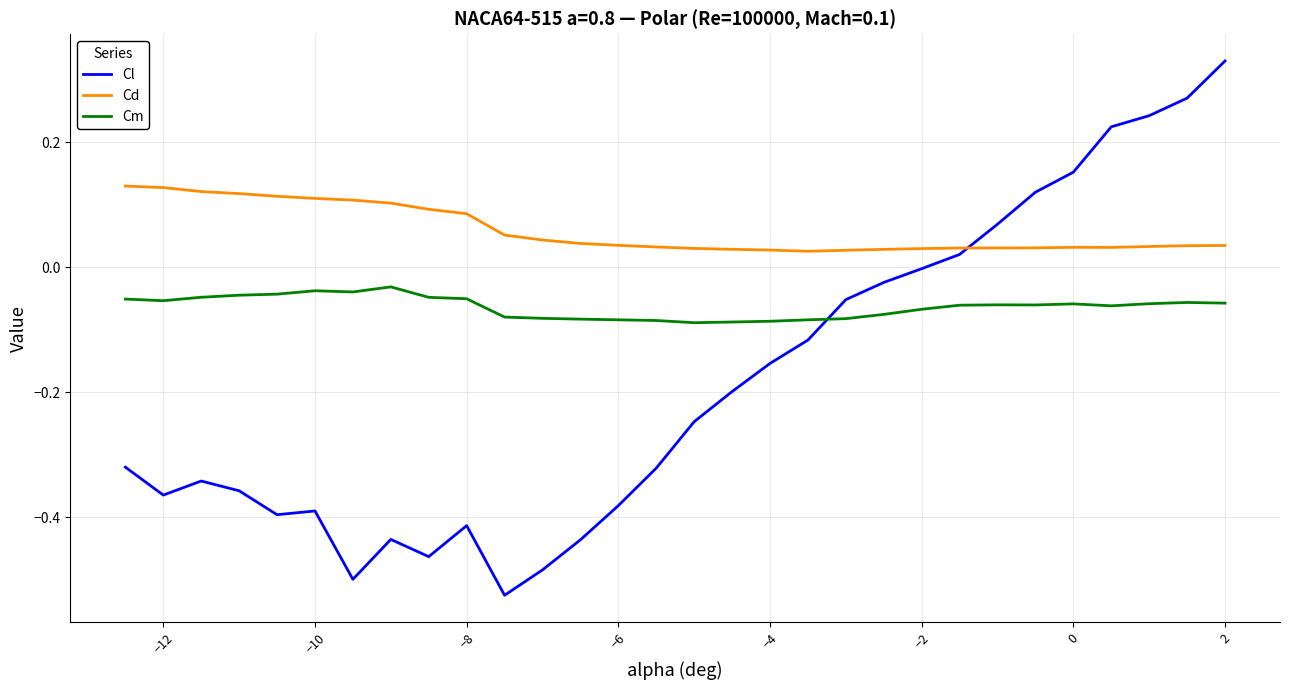

In Cm, how many points are higher than both neighbors (excluding endpoints)?

5